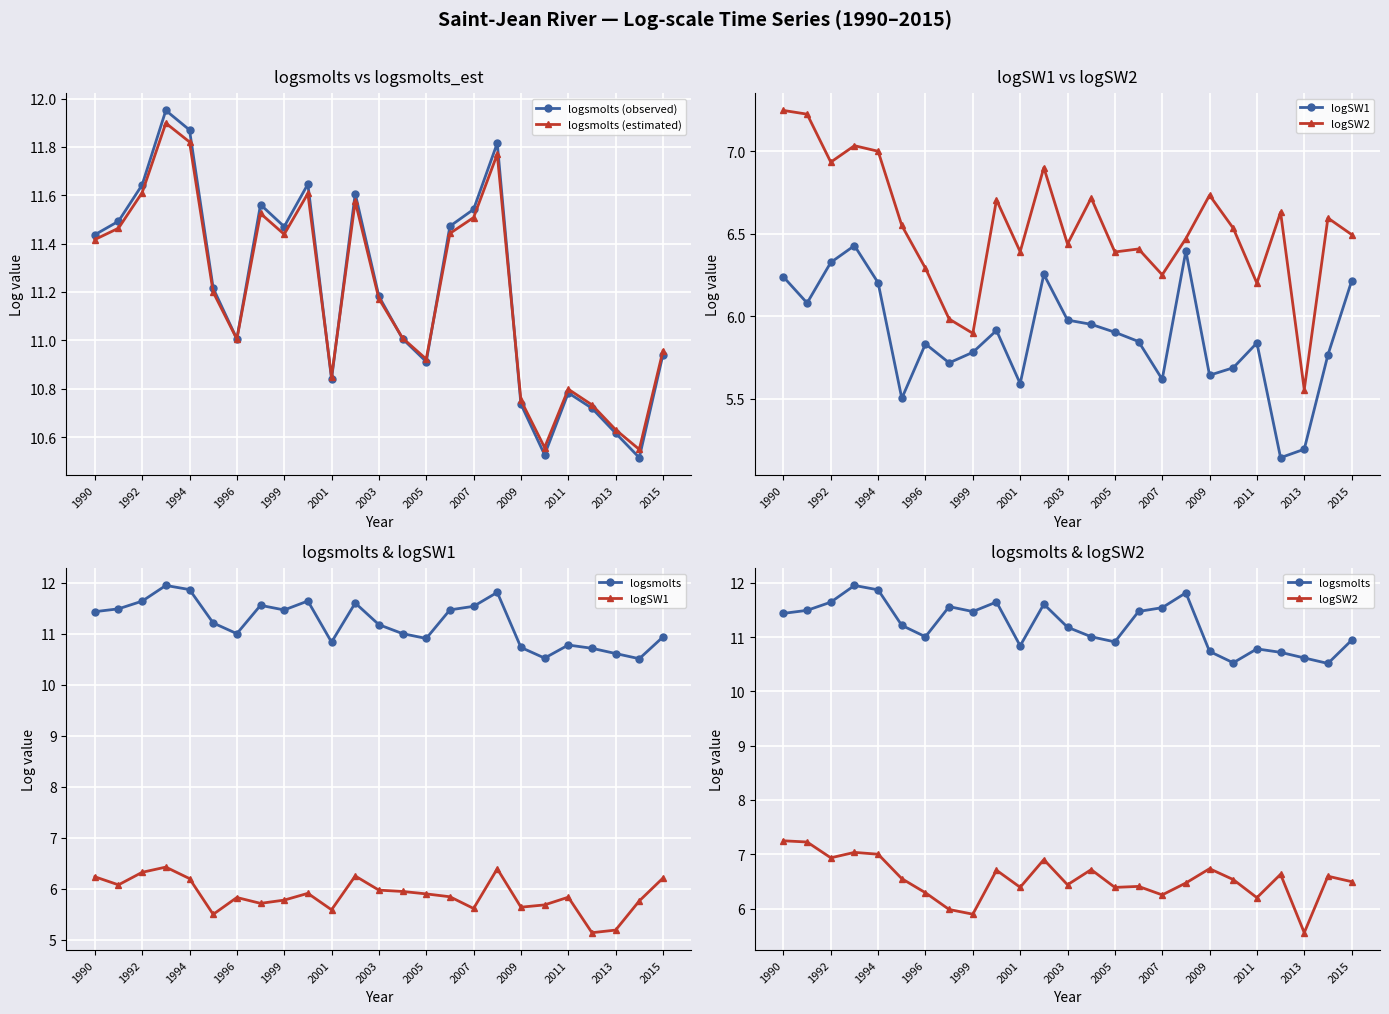

True or false: logsmolts (estimated) has a value of 7.0 at 1996.

False